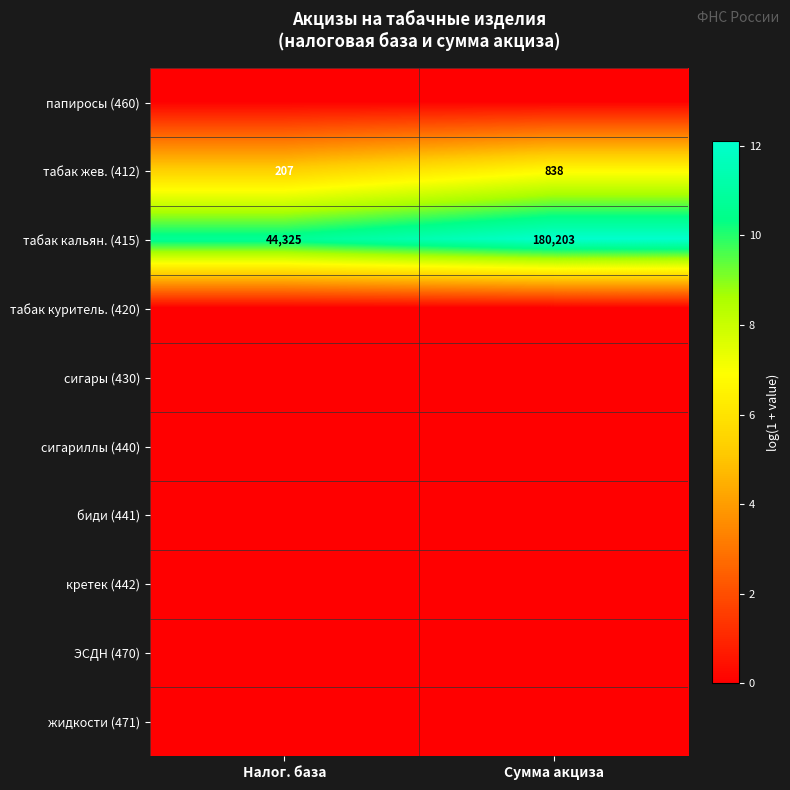

What value does the табак жев. (412) series have at Сумма акциза?

838